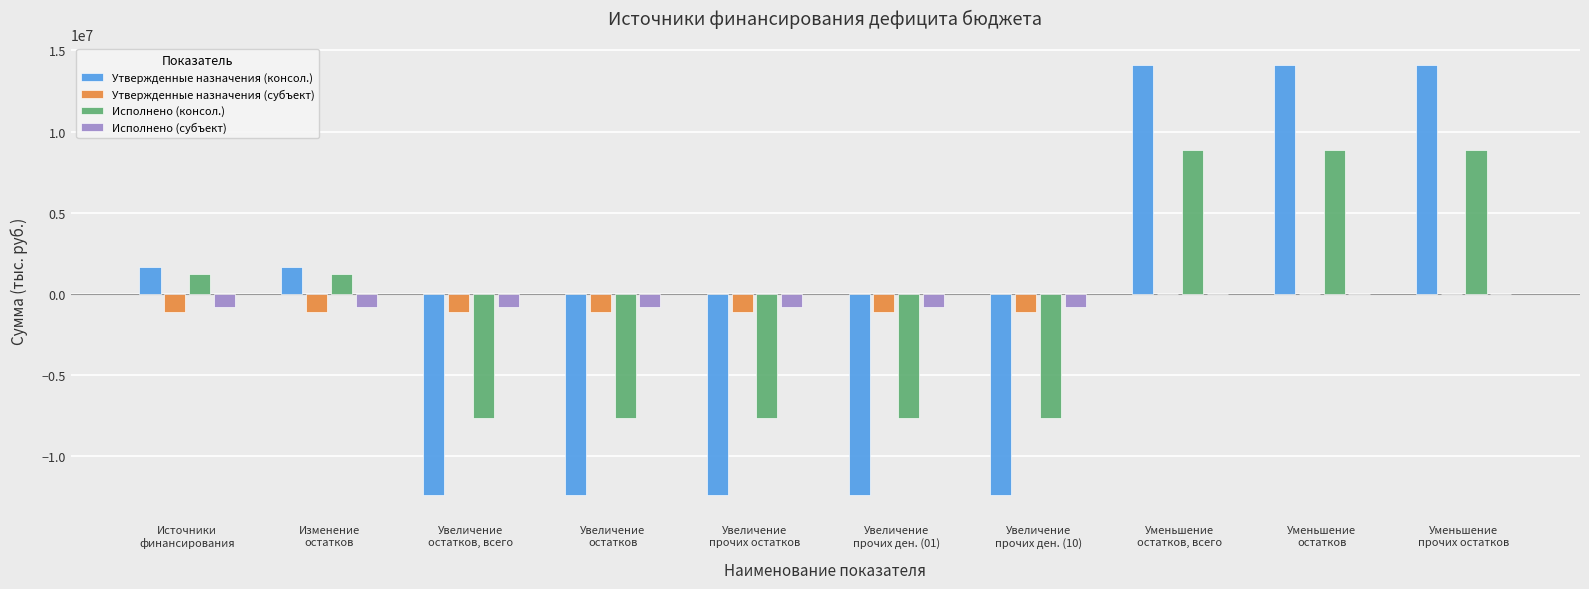

Count the number of data series in this chart.

4